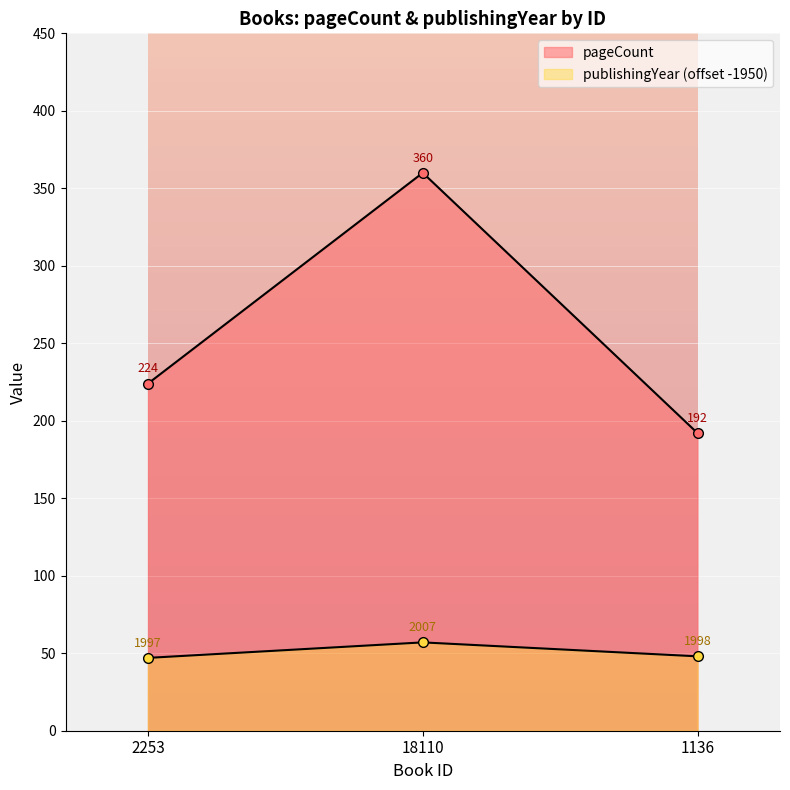

What is the difference between the highest and lowest values at 1136?

144